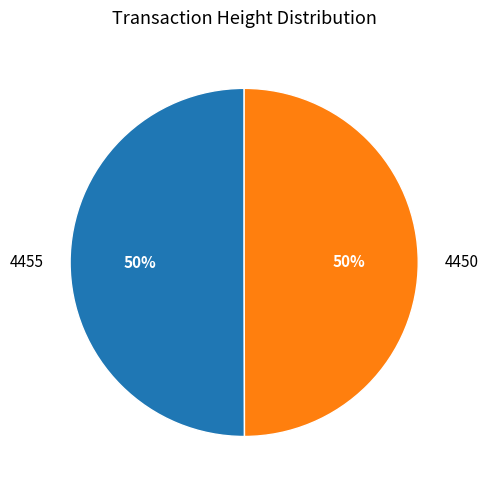

To the nearest percent, what percentage of the pie is 4455?

50%